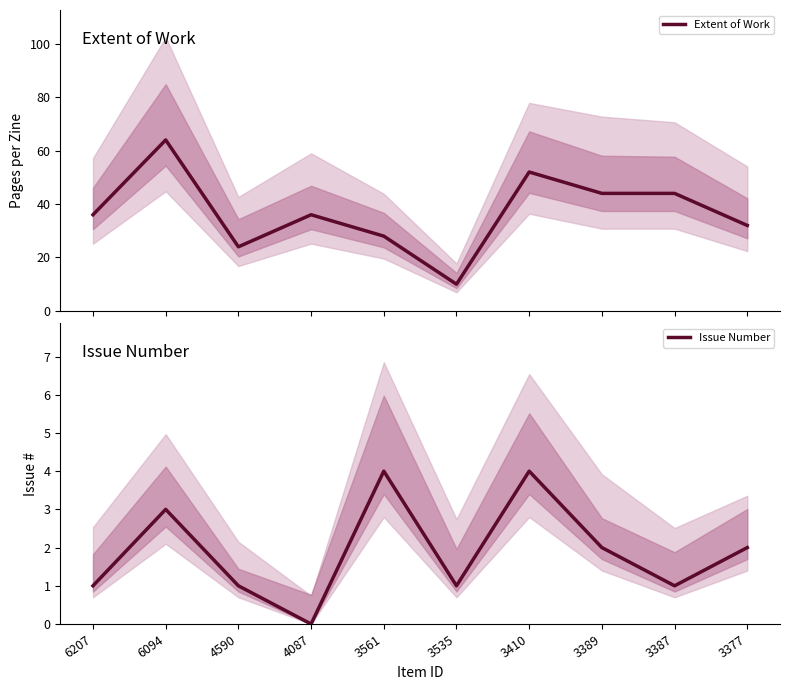

What is the average value of the Extent of Work series?

37